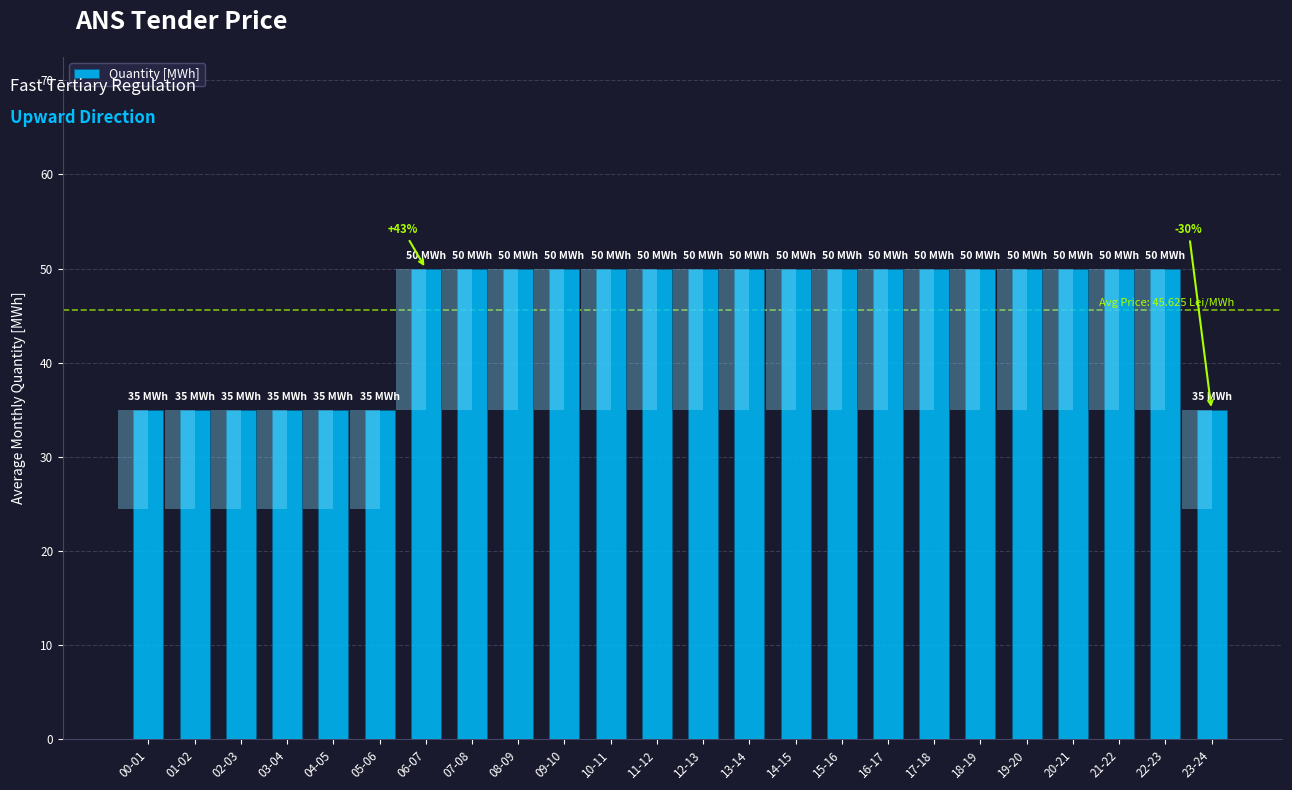

Count the values in the range 35 to 50.

24